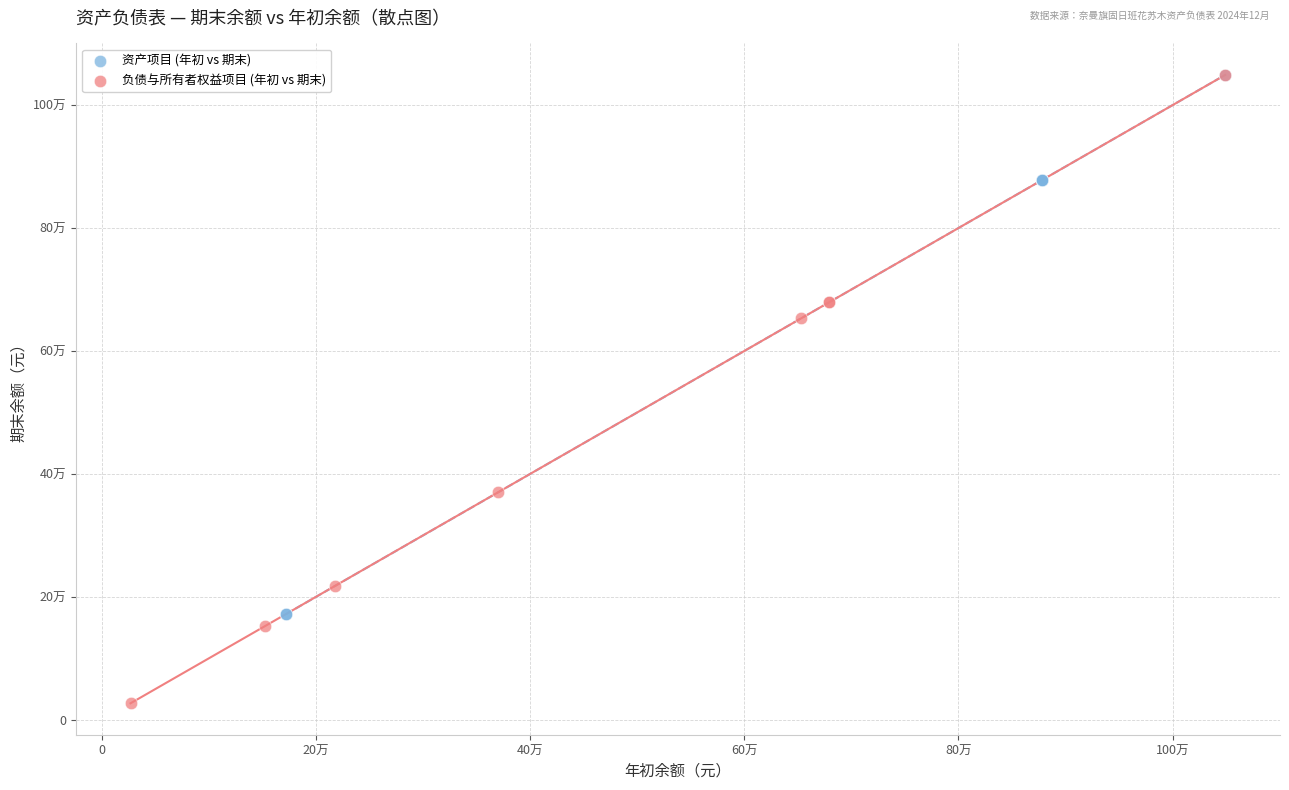

What are all the series names shown in the legend?

资产项目 (年初 vs 期末), 负债与所有者权益项目 (年初 vs 期末)